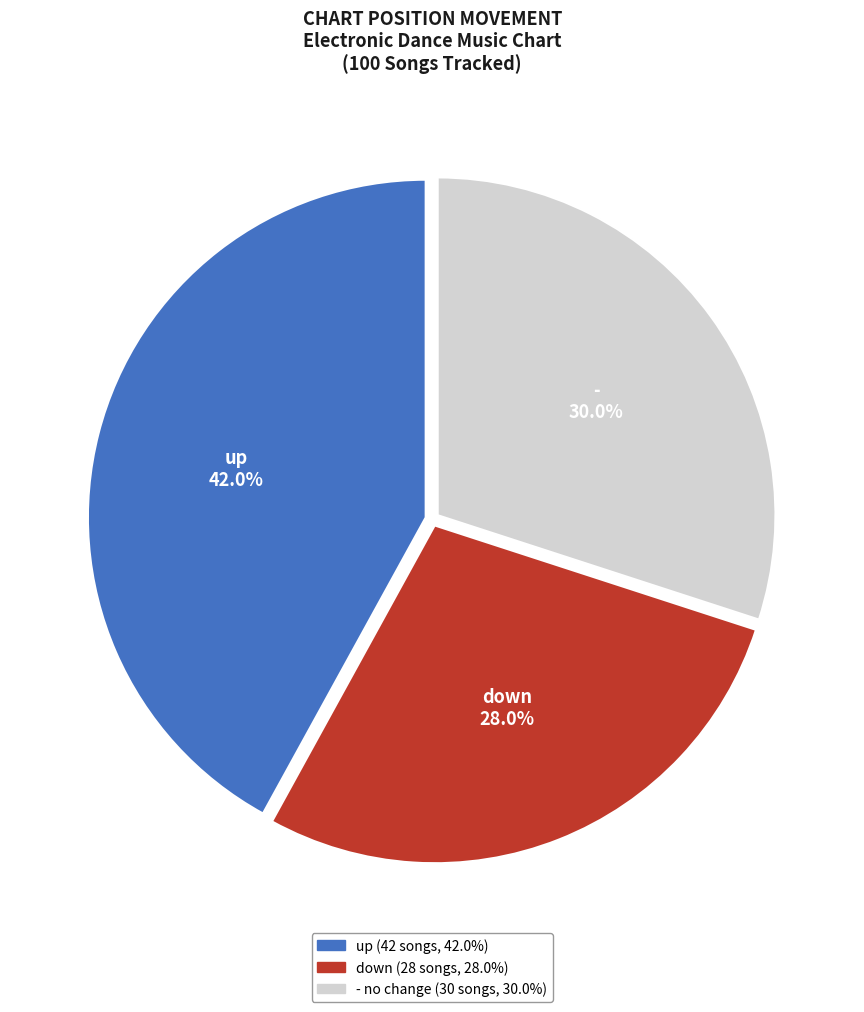

How many segments does this pie chart have?

3